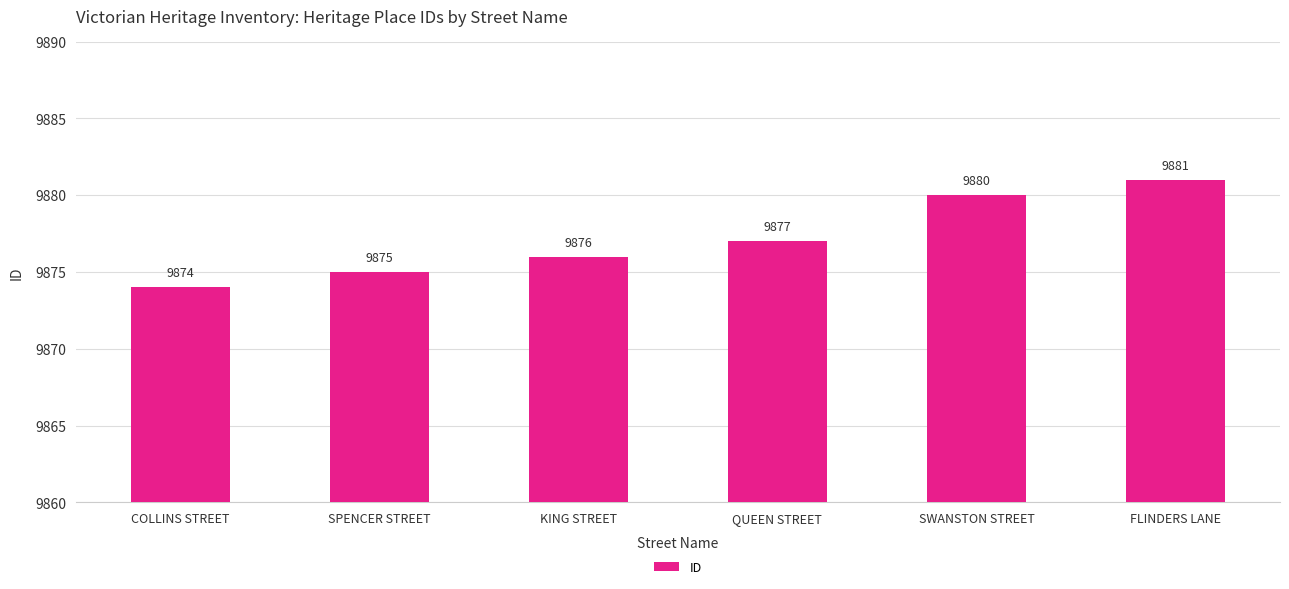

What is the label of the 1st bar from the right?

FLINDERS LANE